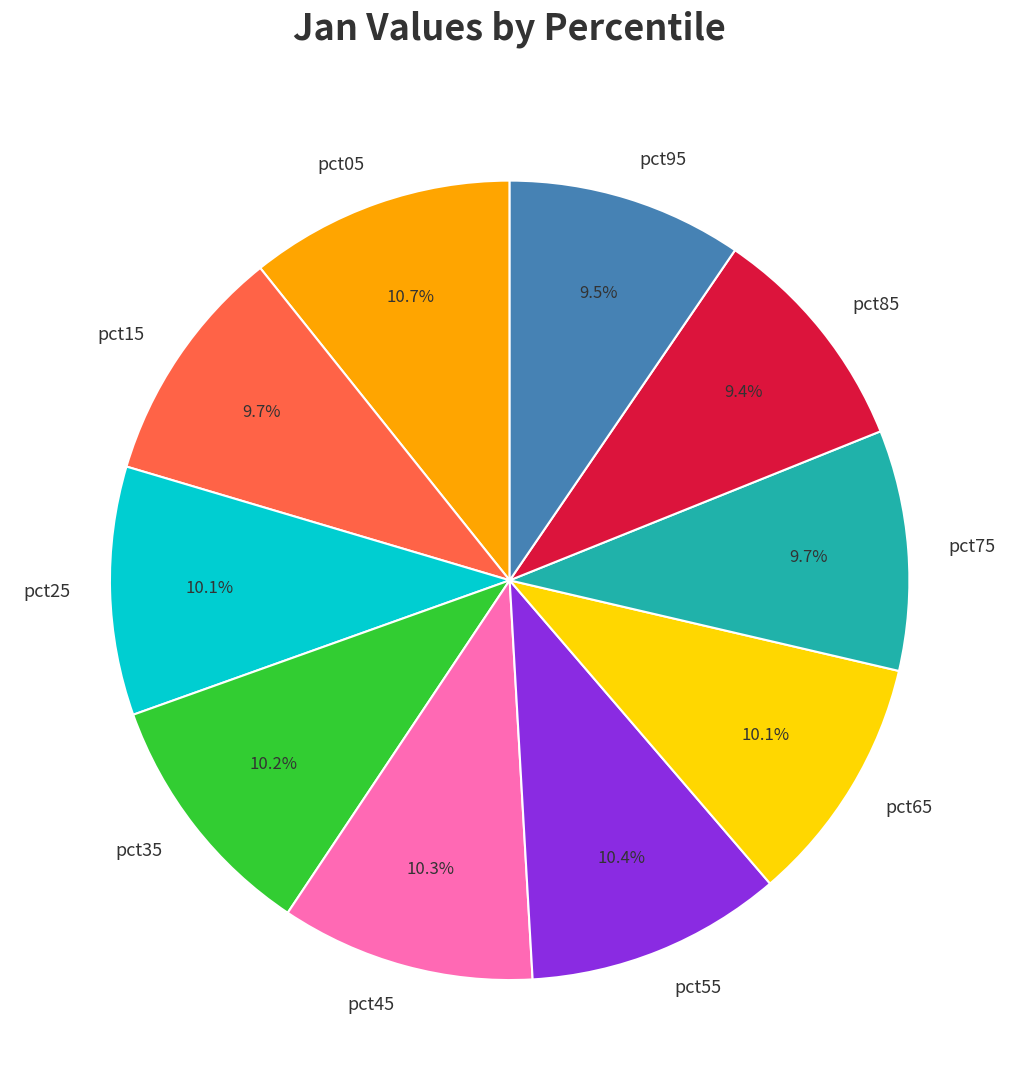

What percentage is NOT represented by pct25?

89.9%